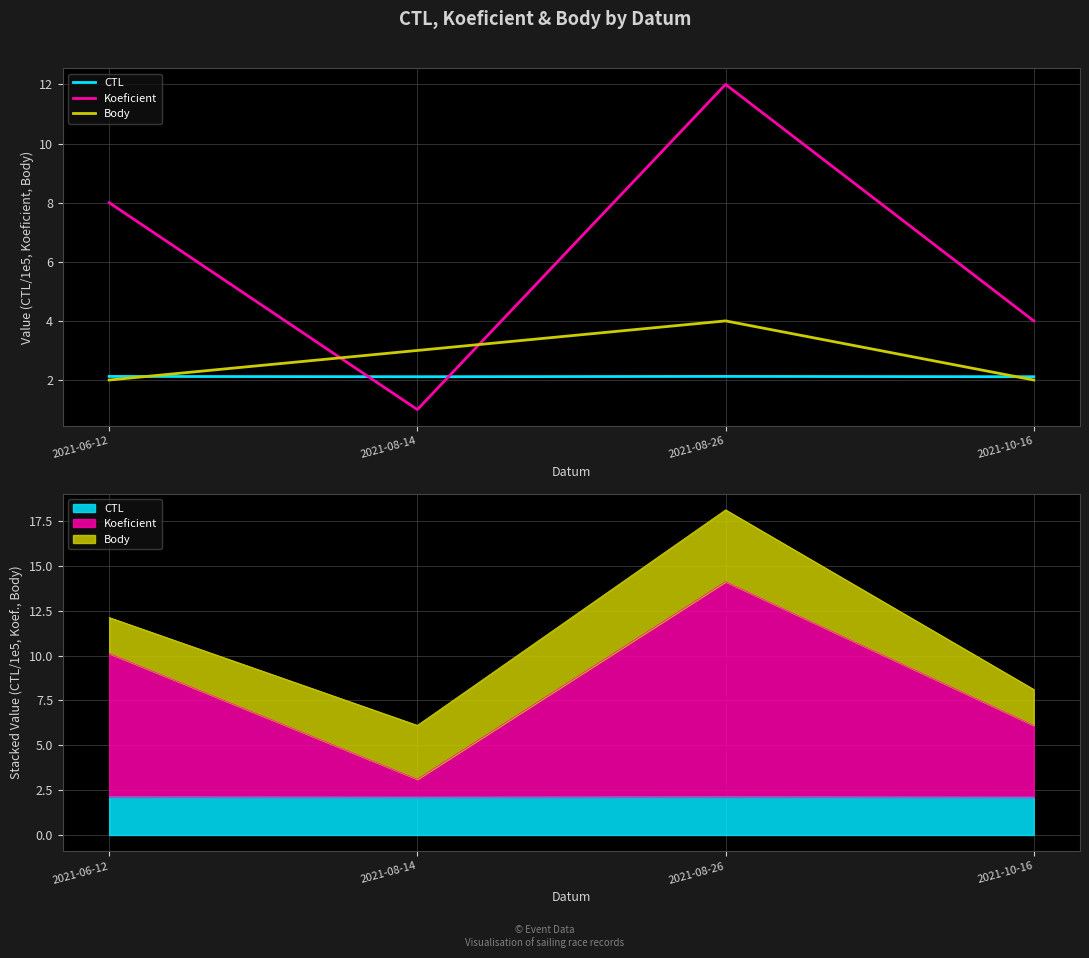

Reading right to left, what are all the values shown in this chart?

CTL: 2021-10-16=2.1	2021-08-26=2.1	2021-08-14=2.1	2021-06-12=2.1
Koeficient: 2021-10-16=4.0	2021-08-26=12.0	2021-08-14=1.0	2021-06-12=8.0
Body: 2021-10-16=2.0	2021-08-26=4.0	2021-08-14=3.0	2021-06-12=2.0